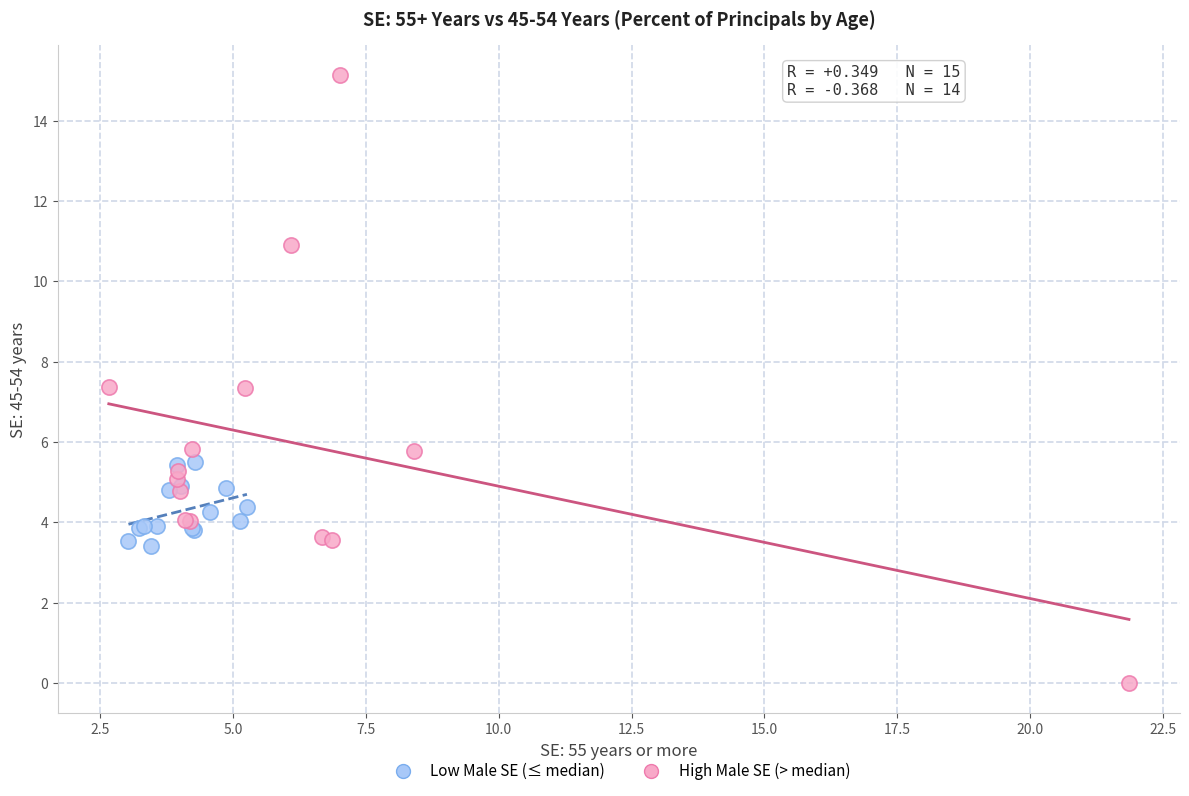

What are all the series names shown in the legend?

Low Male SE (≤ median), High Male SE (> median)